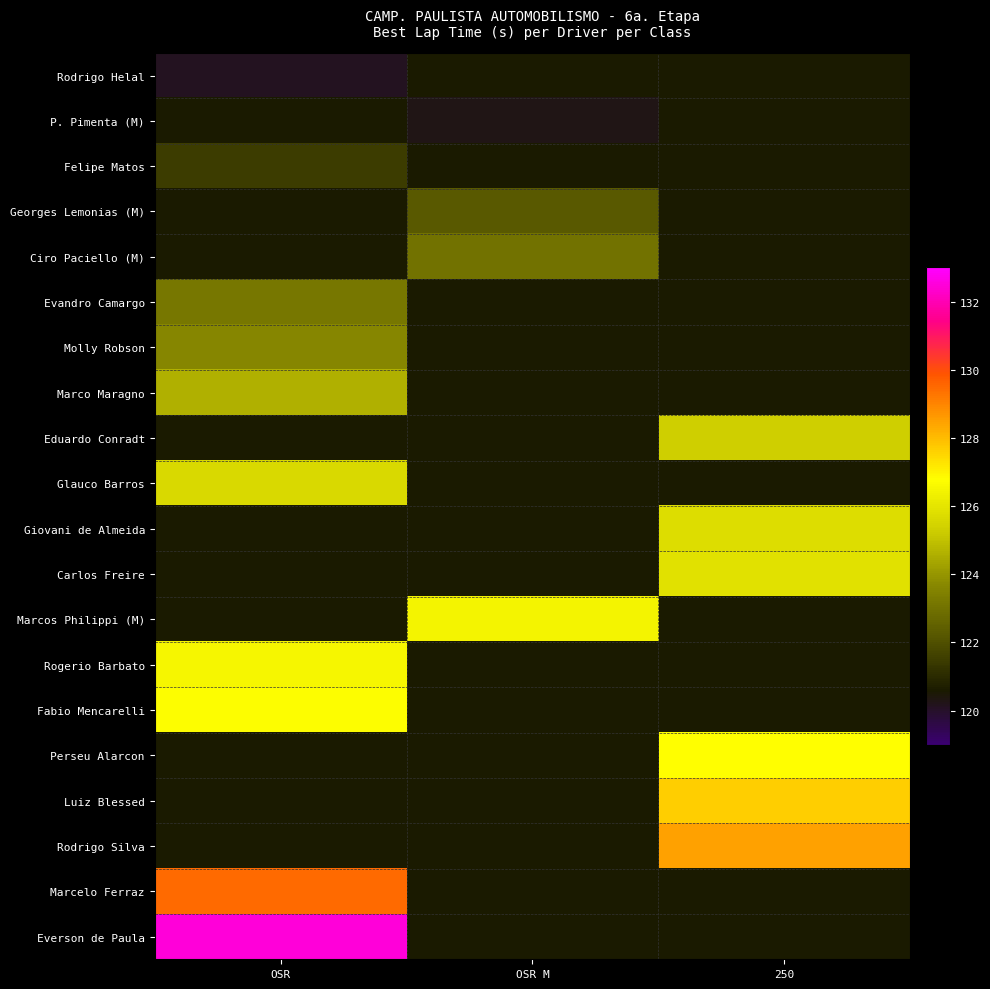

List the labels in order of Marcelo Ferraz value, largest first.

OSR, OSR M, 250